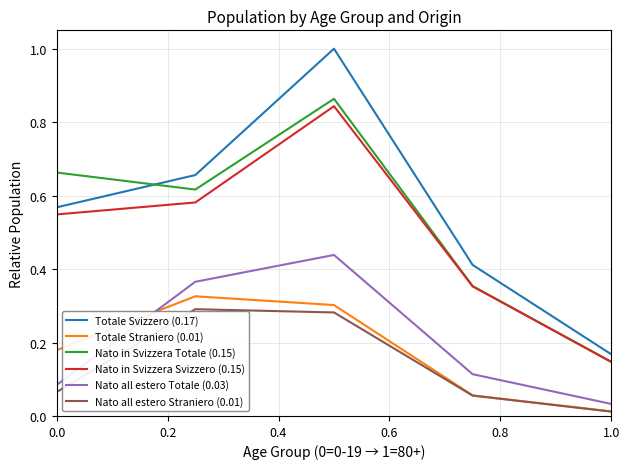

Which series has the largest total across all categories?

Totale Svizzero (0.17)